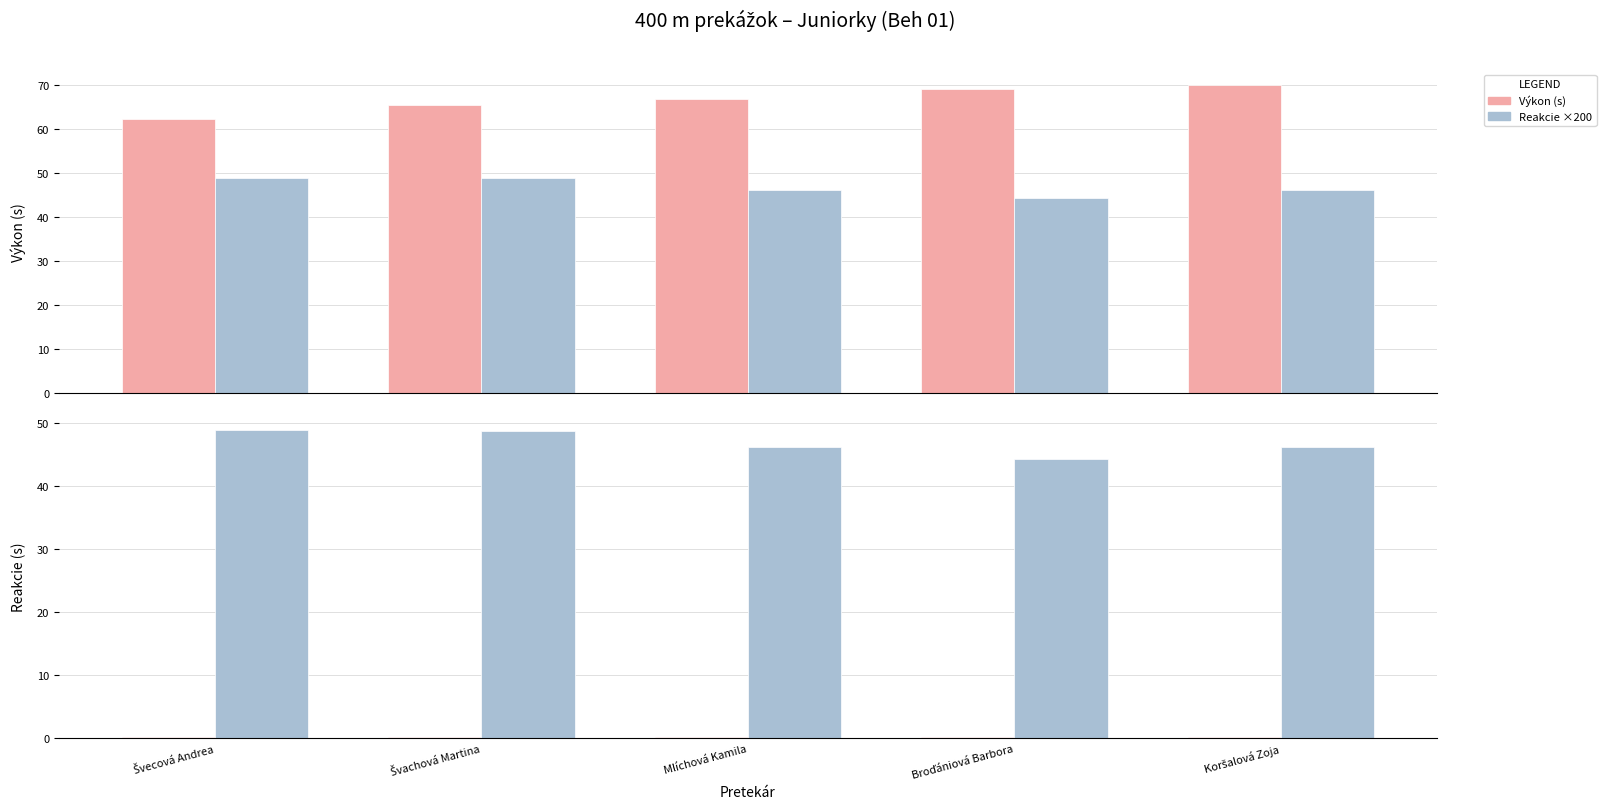

What position from the left is Broďániová Barbora?

4